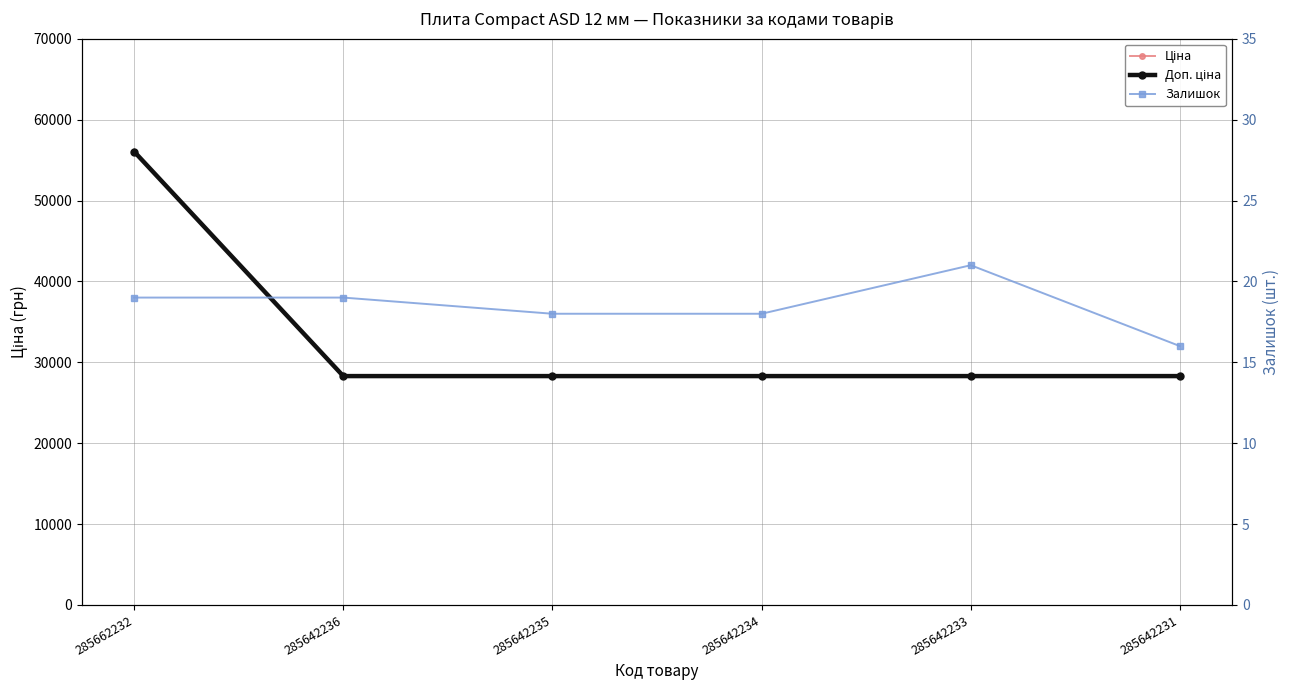

What is the spread (max minus min) of values at 285642236?

28274.9